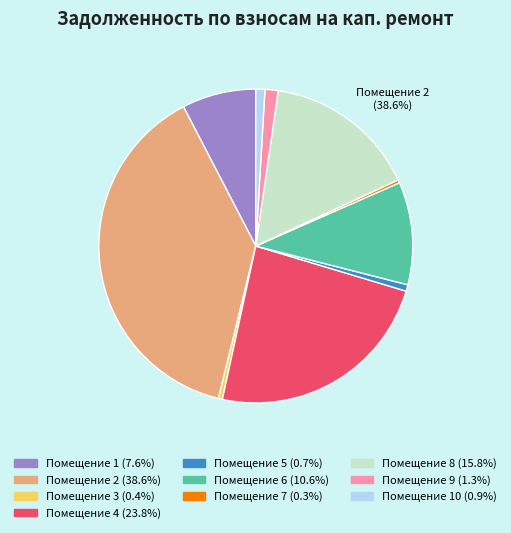

Count the number of slices in the pie.

10